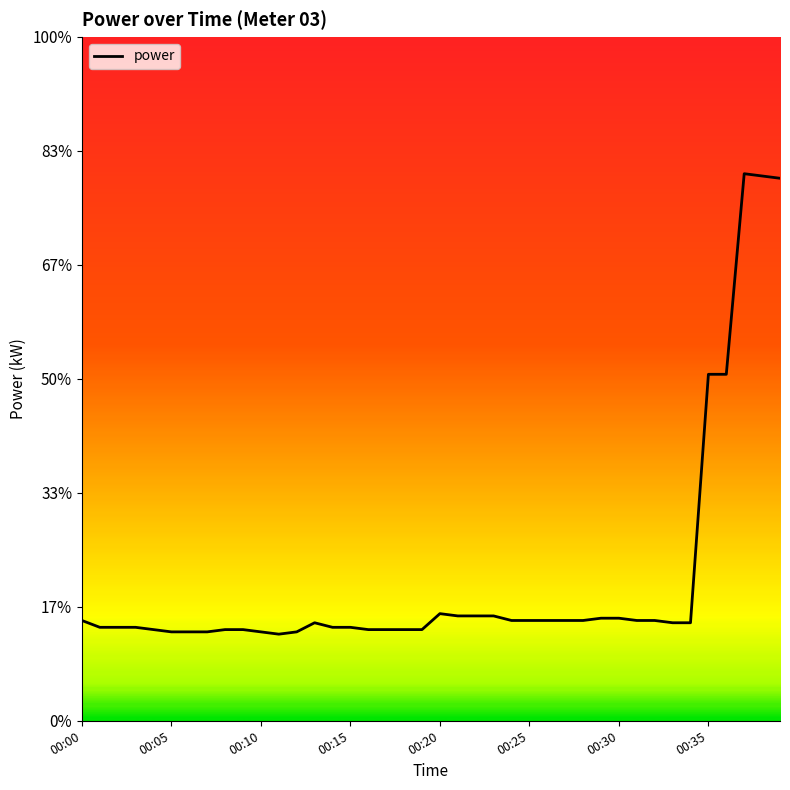

Does the chart have visible grid lines?

No